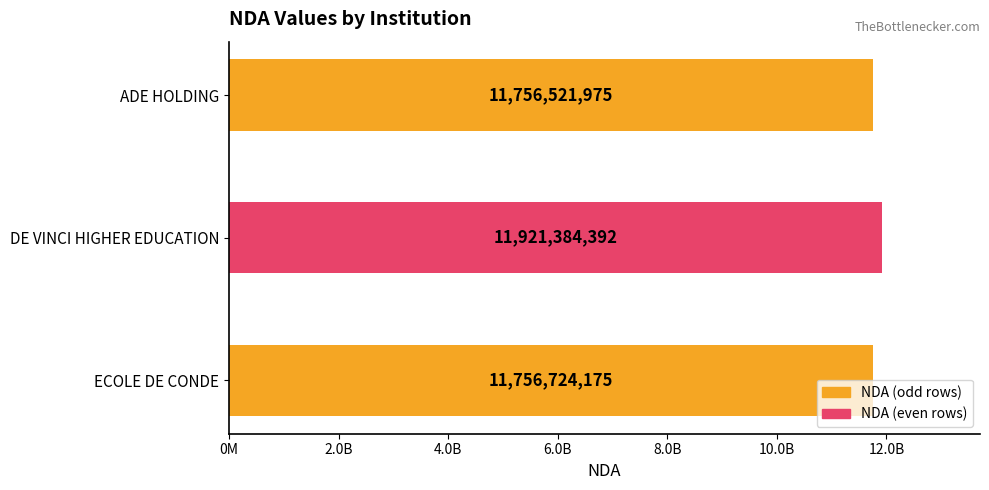

List the labels in order of value, smallest first.

ADE HOLDING, ECOLE DE CONDE, DE VINCI HIGHER EDUCATION